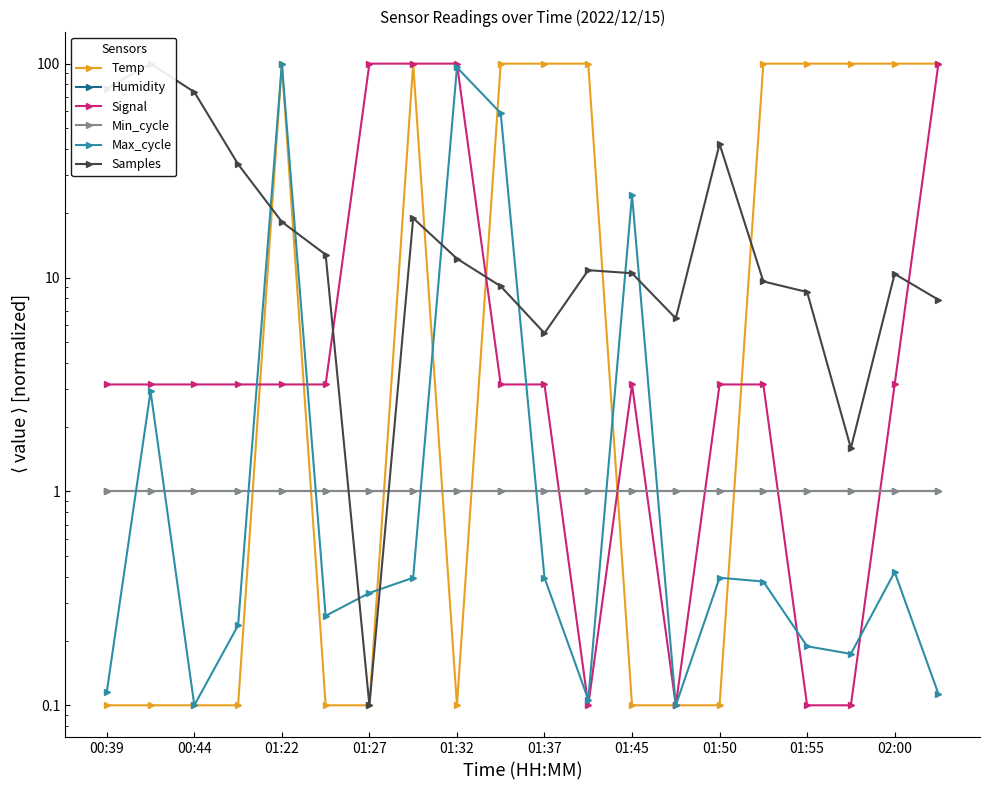

Which series has the largest range (max minus min)?

Temp